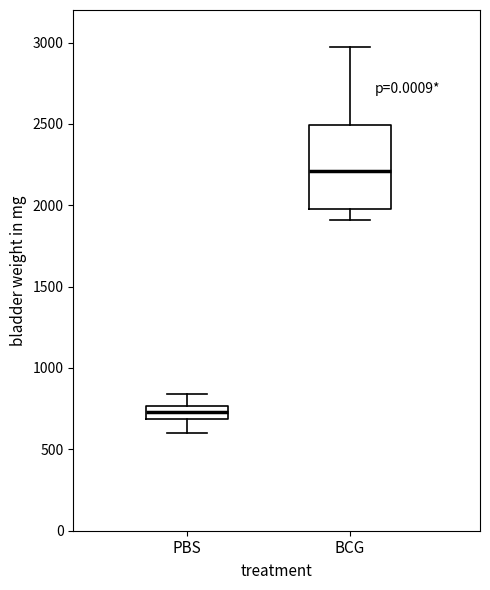

Where is the lower edge of the box for PBS on the y-axis? The values are not printed on the chart, so give them approximately, as read against the axis.

700